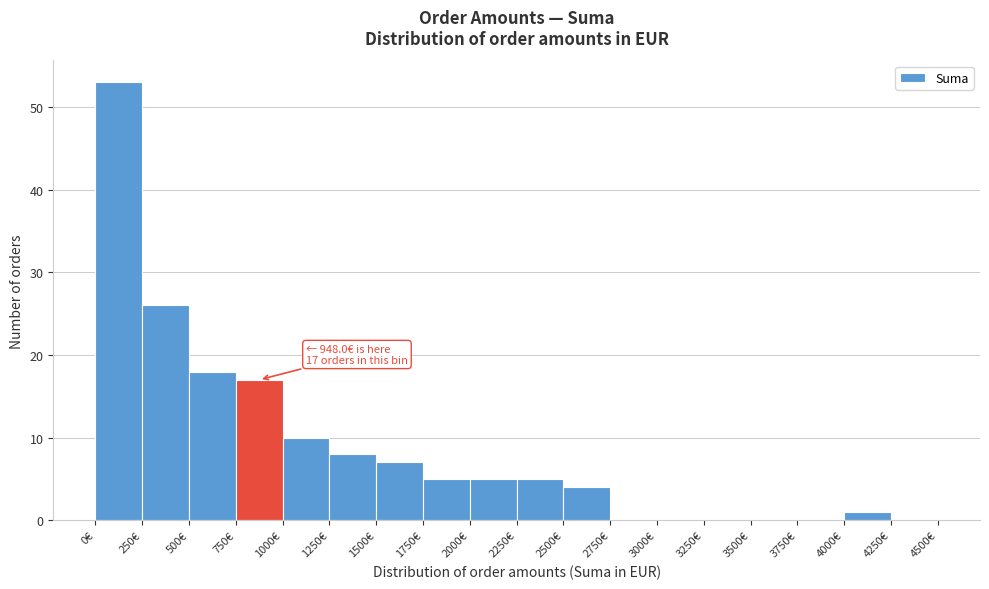

Which range on the x-axis has the tallest bar?

0 to 250